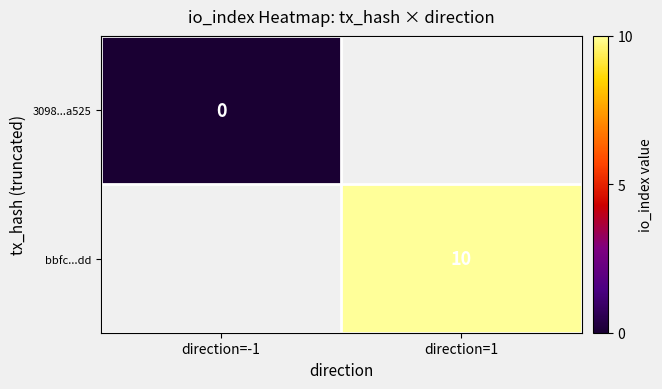

What is the maximum value shown in the chart?

10.0